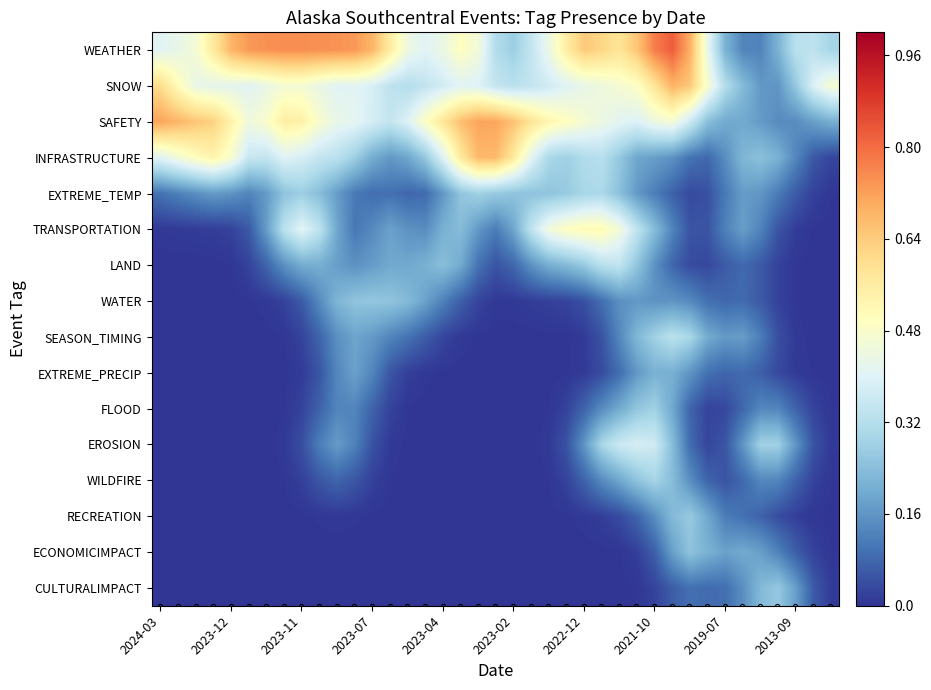

Rank the series by their maximum value, from highest to lowest.

WEATHER, SAFETY, SNOW, INFRASTRUCTURE, TRANSPORTATION, EROSION, LAND, SEASON_TIMING, EXTREME_TEMP, WILDFIRE, FLOOD, RECREATION, CULTURALIMPACT, WATER, ECONOMICIMPACT, EXTREME_PRECIP